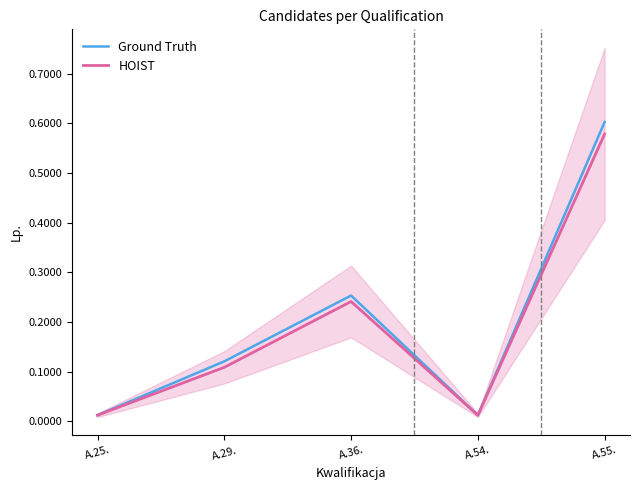

At which category does the chart reach its minimum across all series?

A.25.